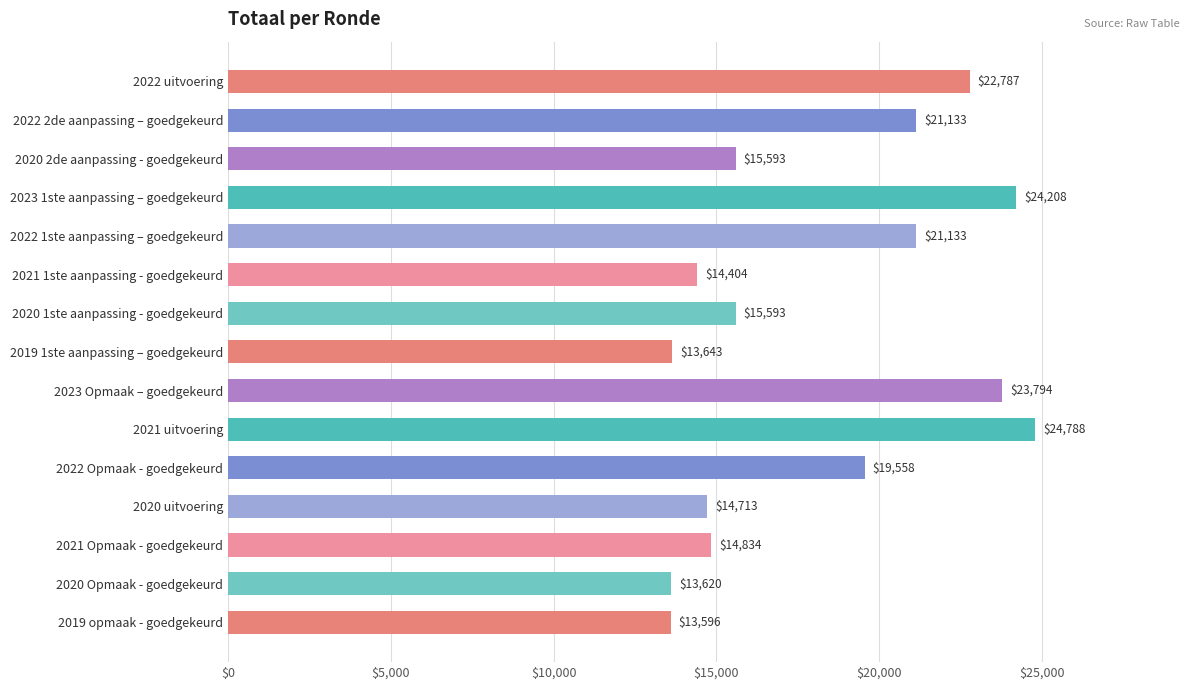

Which label corresponds to the largest value in the chart?

2021 uitvoering